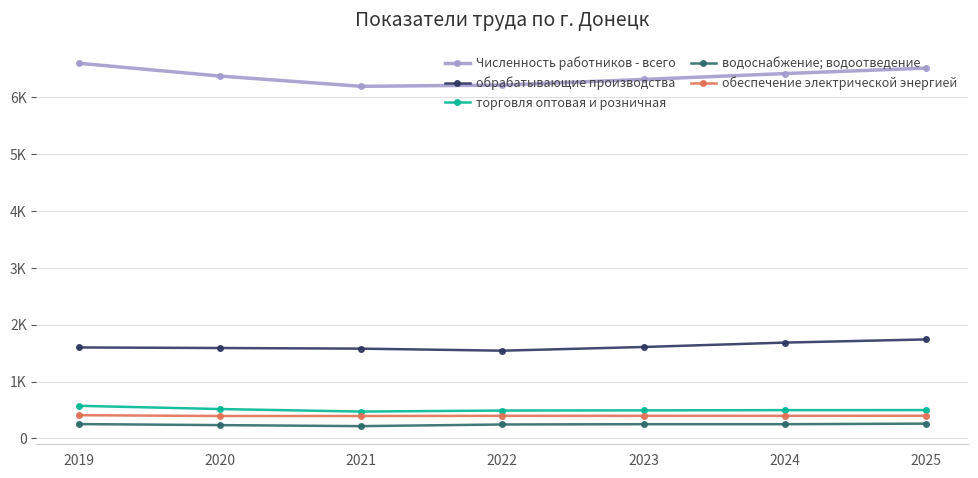

What are all the series names shown in the legend?

Численность работников - всего, обрабатывающие производства, торговля оптовая и розничная, водоснабжение; водоотведение, обеспечение электрической энергией